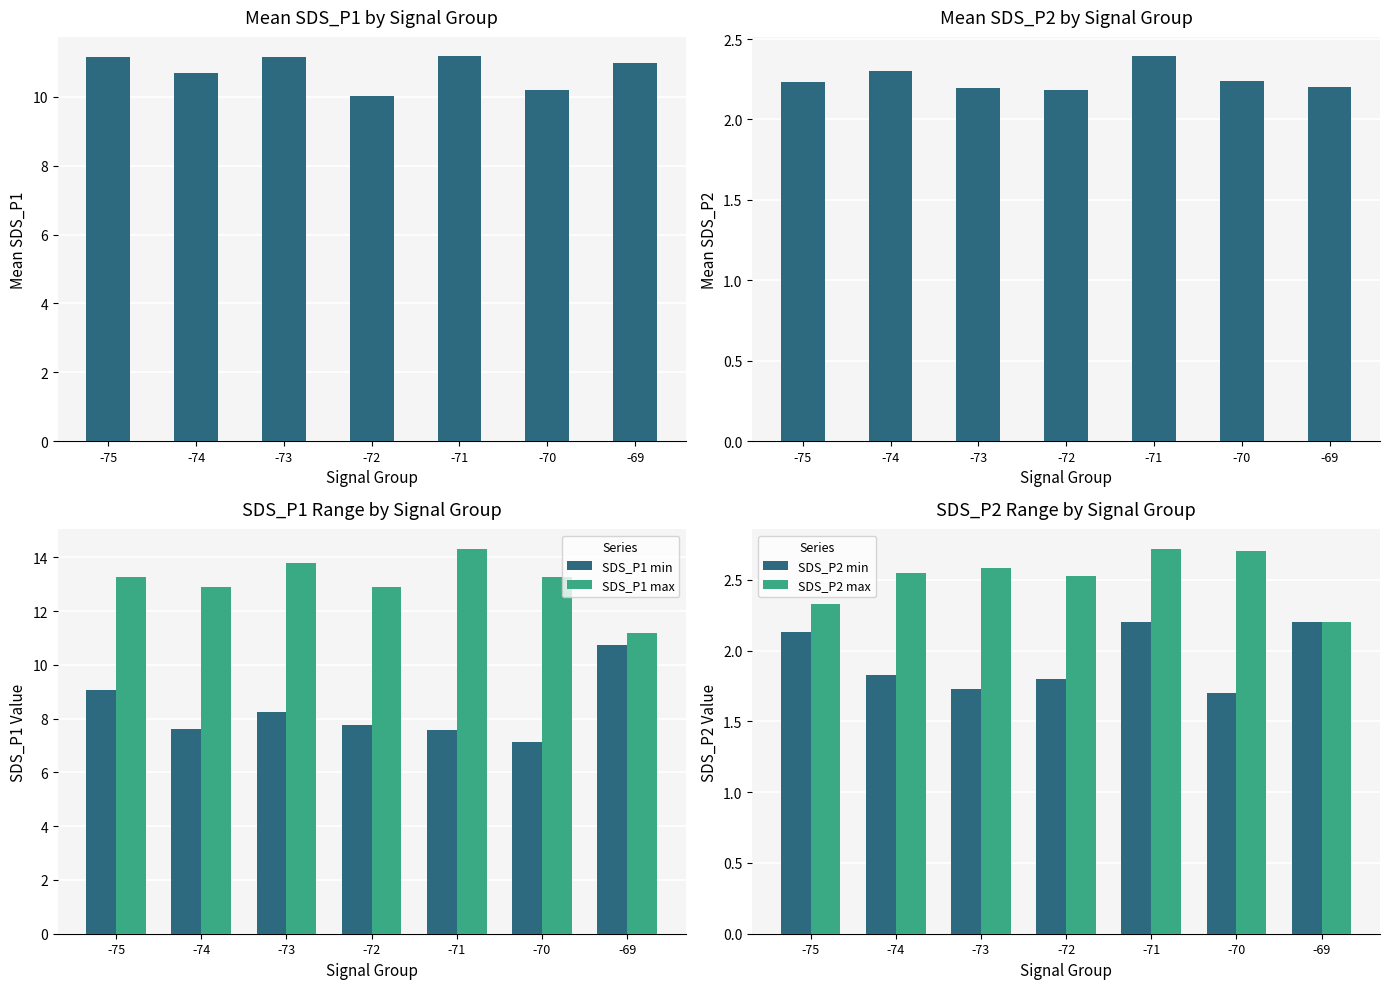

Which category has the lowest value in the SDS_P2 min series?

-70